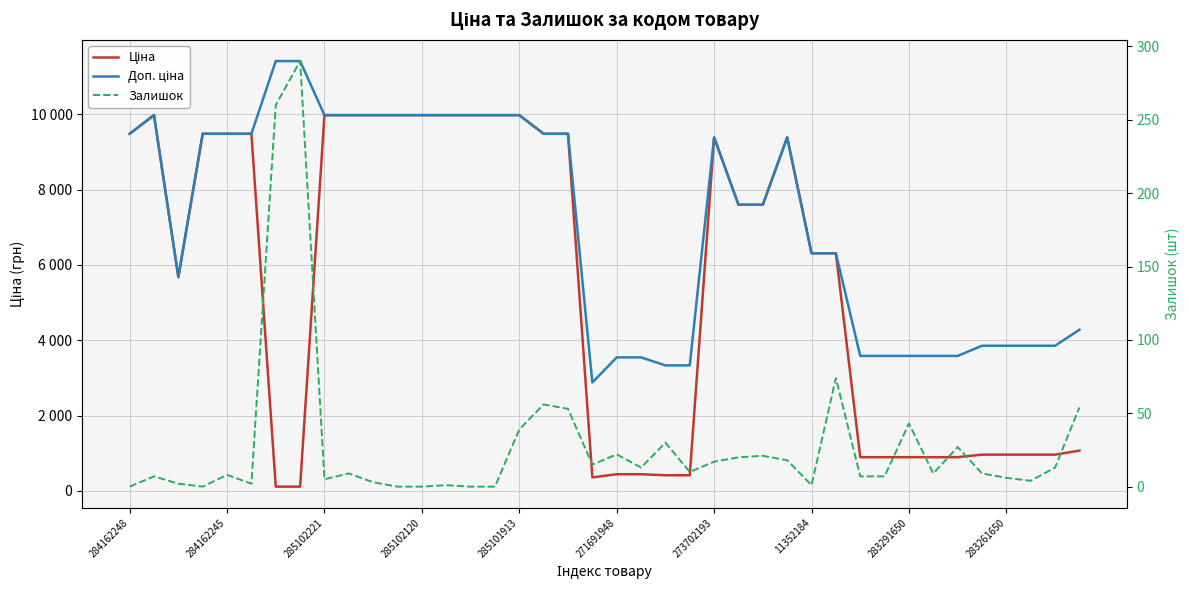

What are all the series names shown in the legend?

Ціна, Доп. ціна, Залишок